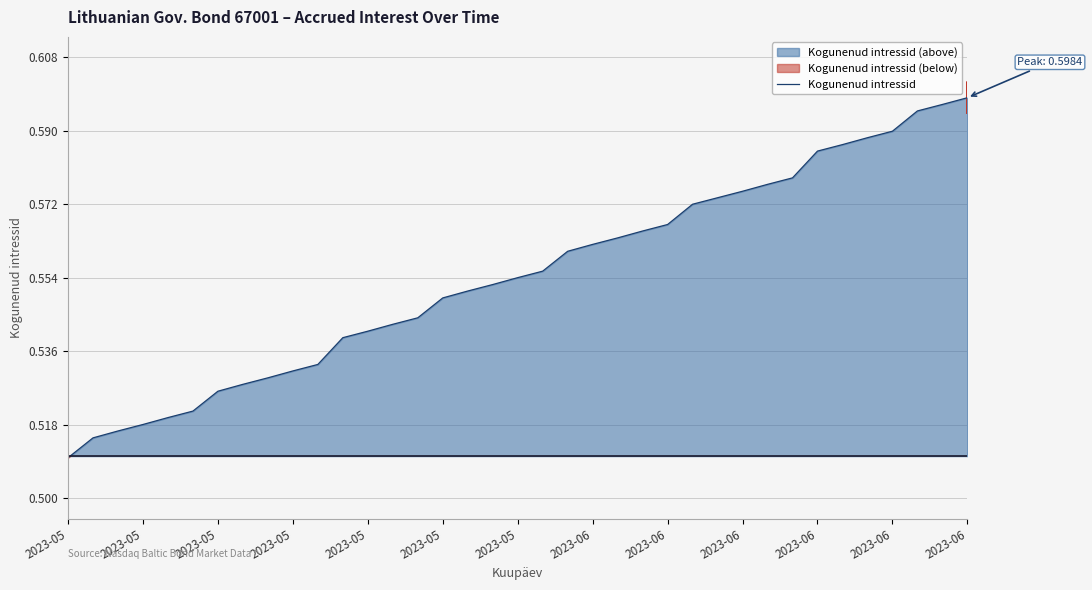

True or false: there are more than 1 points higher than both neighbors.

False